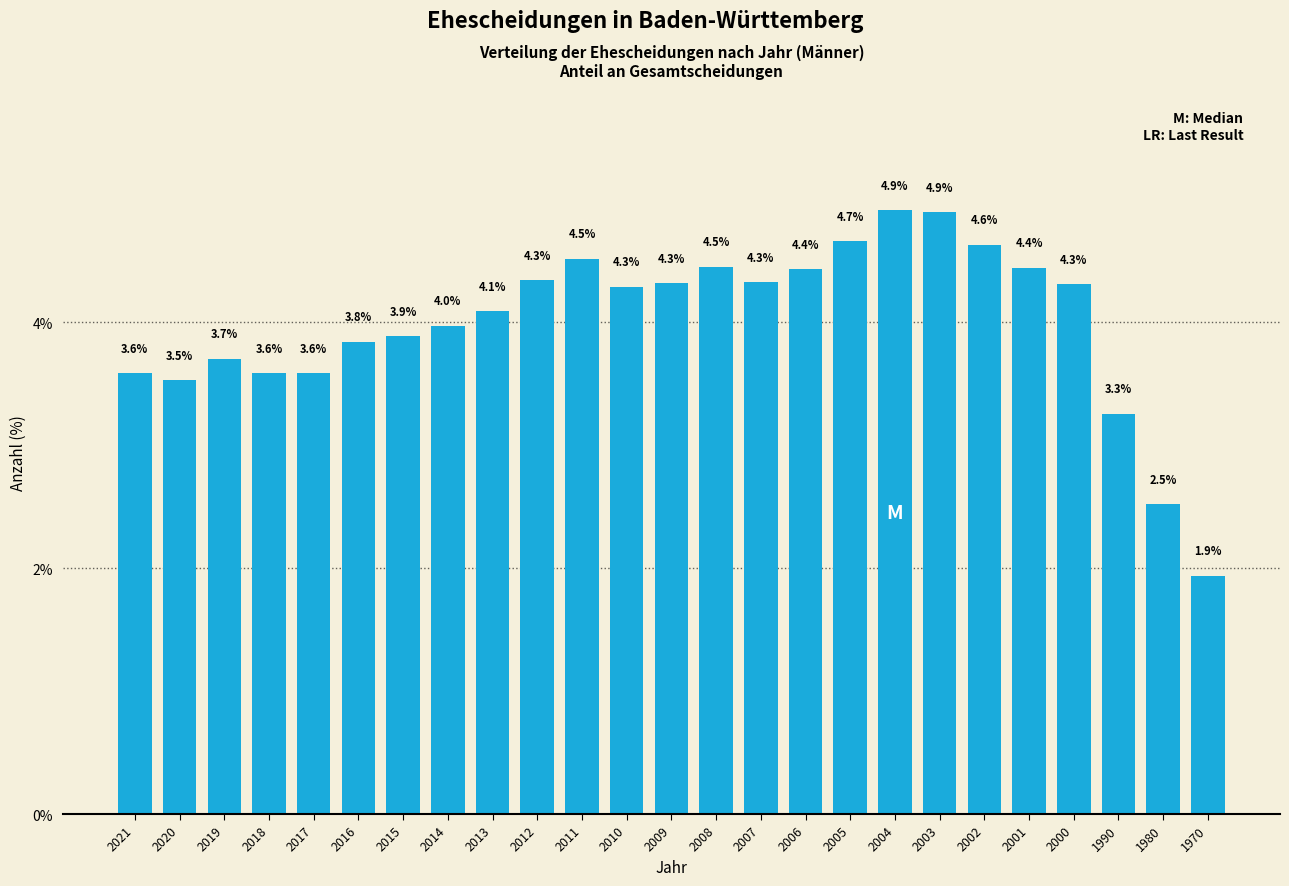

Reading left to right, list all the values displayed in this chart.

2021=3.6	2020=3.5	2019=3.7	2018=3.6	2017=3.6	2016=3.8	2015=3.9	2014=4.0	2013=4.1	2012=4.3	2011=4.5	2010=4.3	2009=4.3	2008=4.5	2007=4.3	2006=4.4	2005=4.7	2004=4.9	2003=4.9	2002=4.6	2001=4.4	2000=4.3	1990=3.3	1980=2.5	1970=1.9